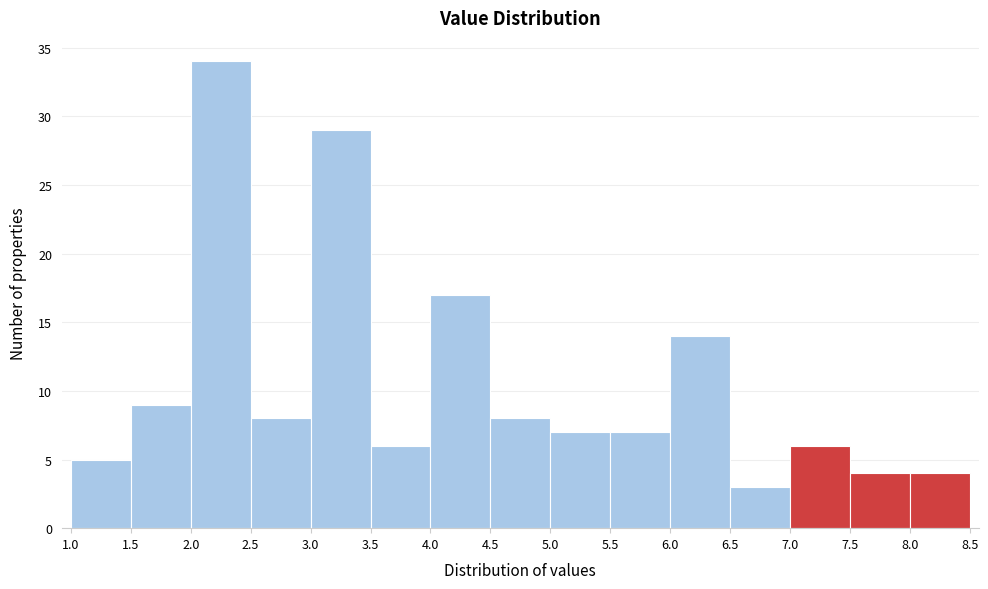

How tall is the bar that spans 1.0 to 1.5 on the x-axis? The values are not printed on the chart, so give them approximately, as read against the axis.

5